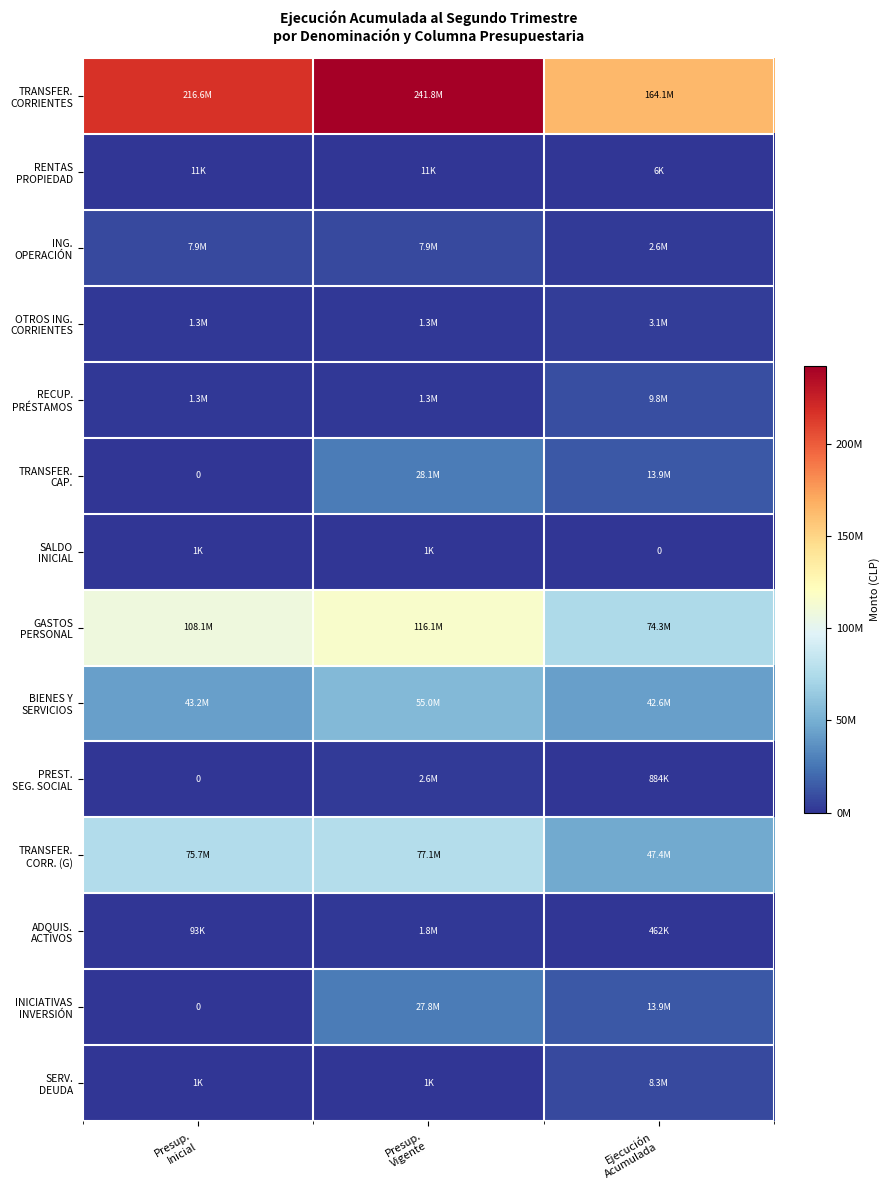

What is the spread (max minus min) of values at Ejecución
Acumulada?

164146732